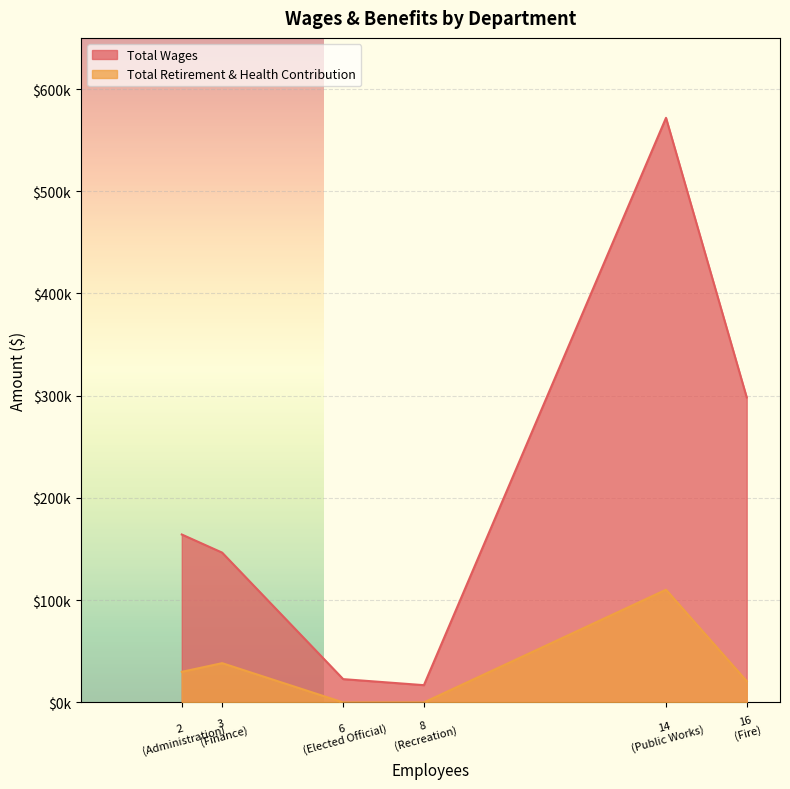

How many values in the Total Retirement & Health Contribution series are below 29940?

3